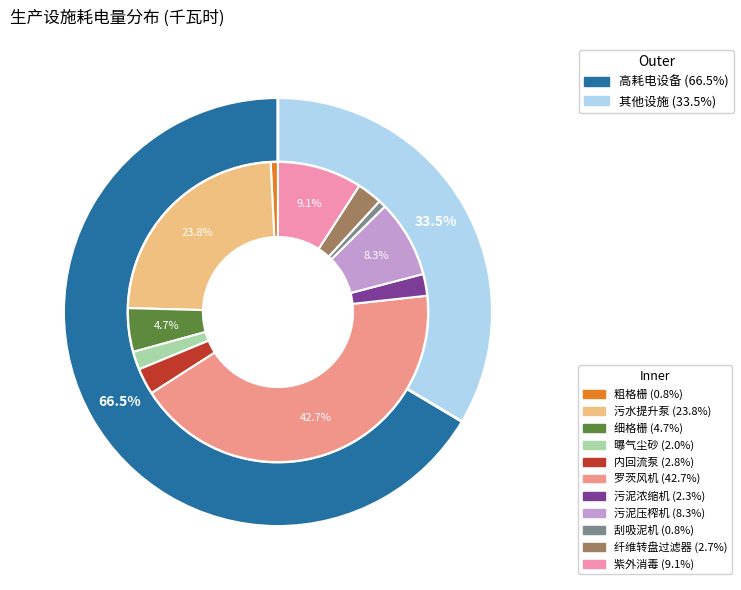

What is the ratio of the value at 曝气尘砂 to the value at 内回流泵?

0.7